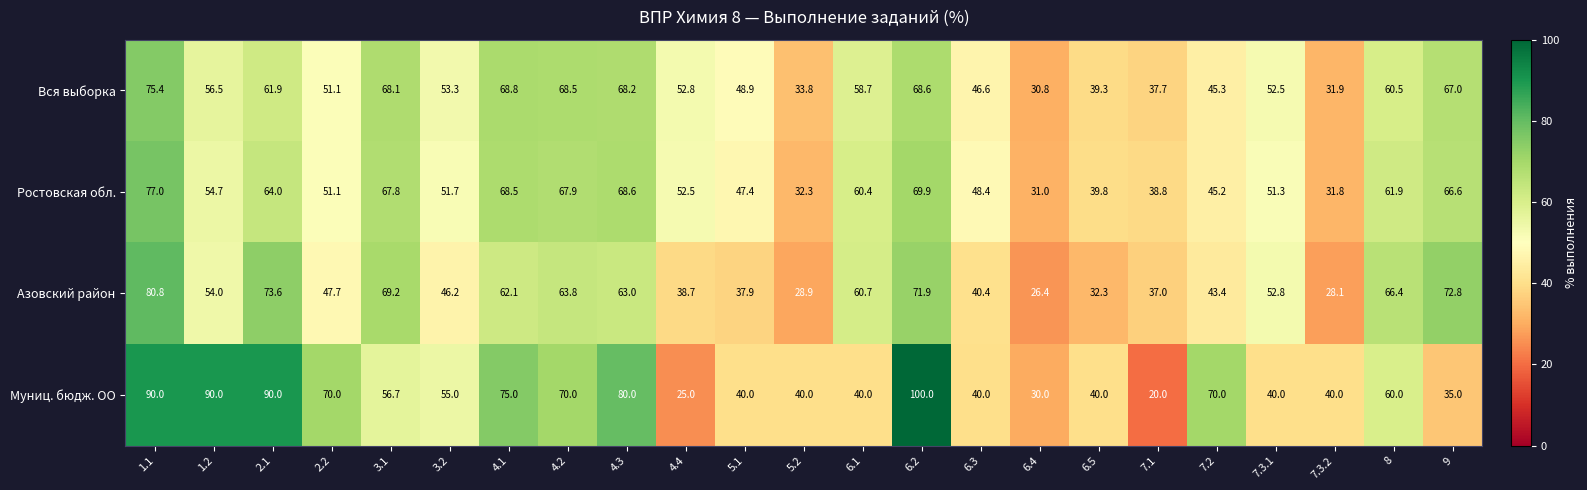

What is the approximate value of Вся выборка at 4.2?

68.5